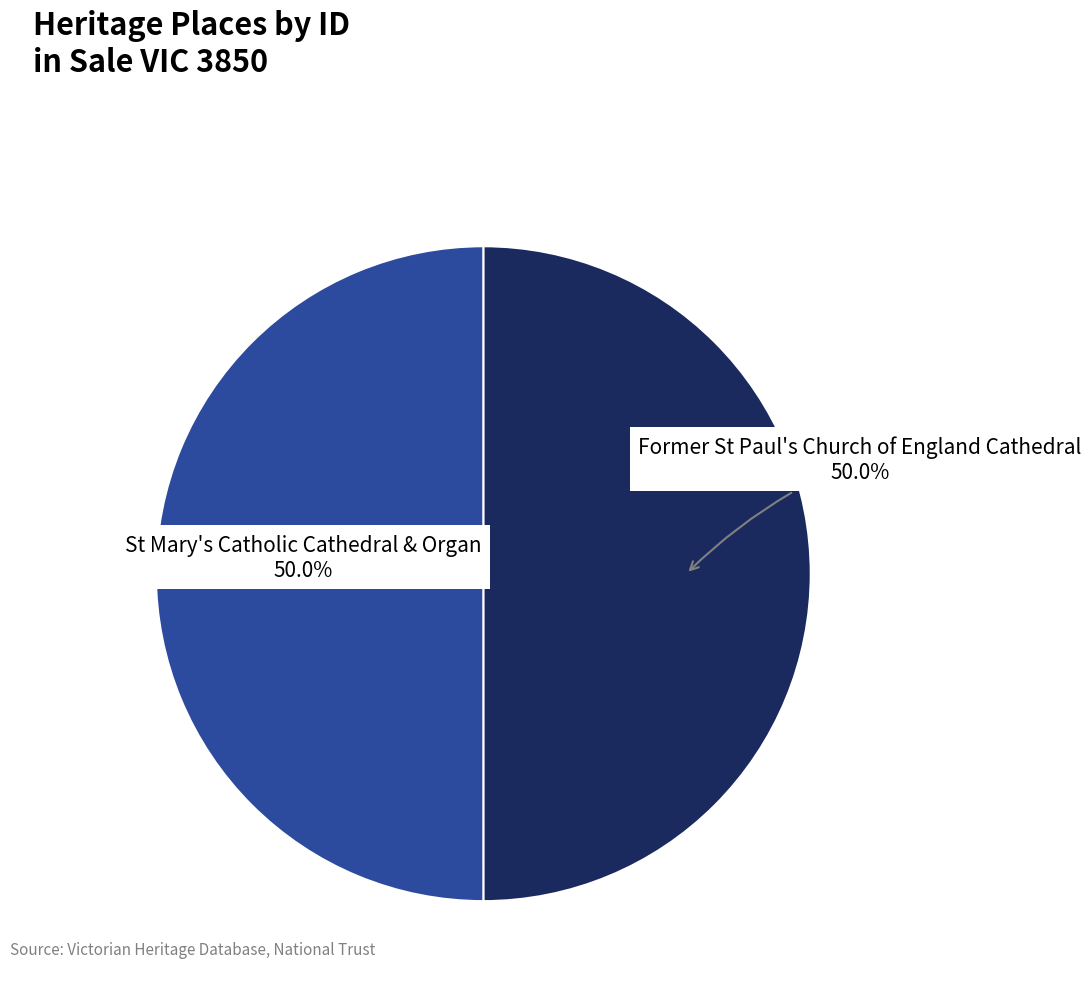

Count the number of slices in the pie.

2